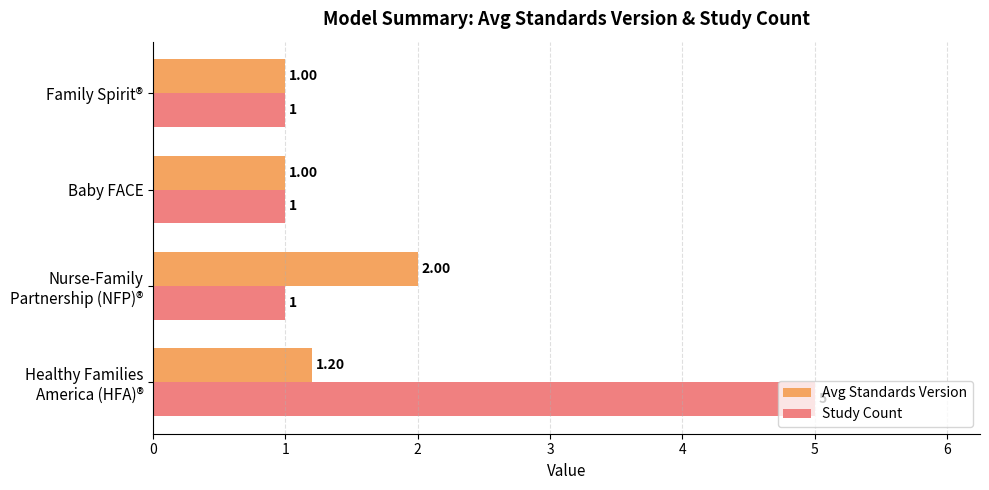

Which series has the largest range (max minus min)?

Study Count